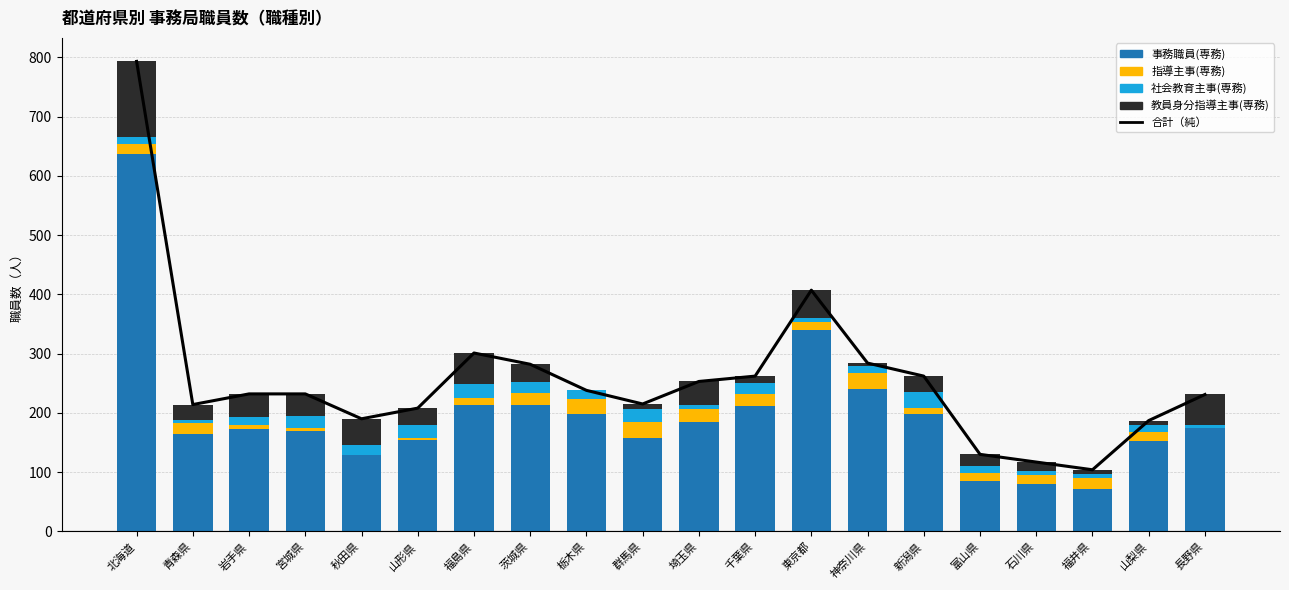

Where is 教員身分指導主事(専務) nearest to the value 63?

福島県